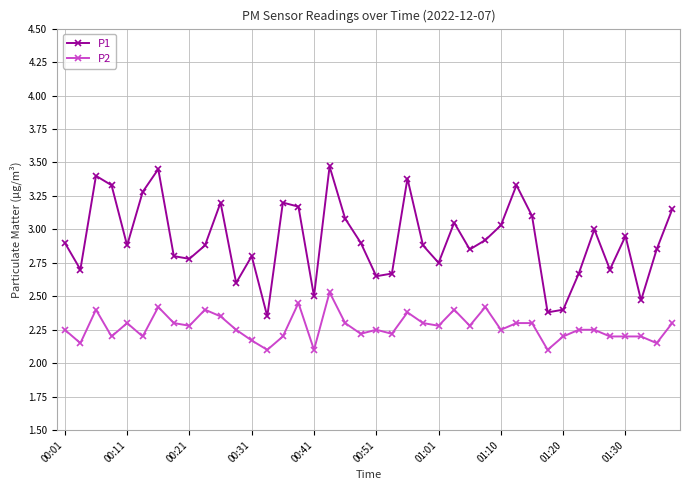

How many lines are shown in the chart?

2